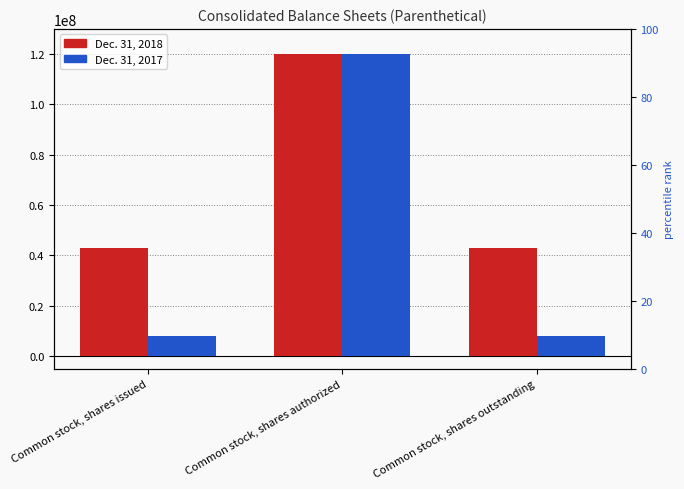

Is it true that Dec. 31, 2017 equals 8068000 at Common stock, shares outstanding?

True